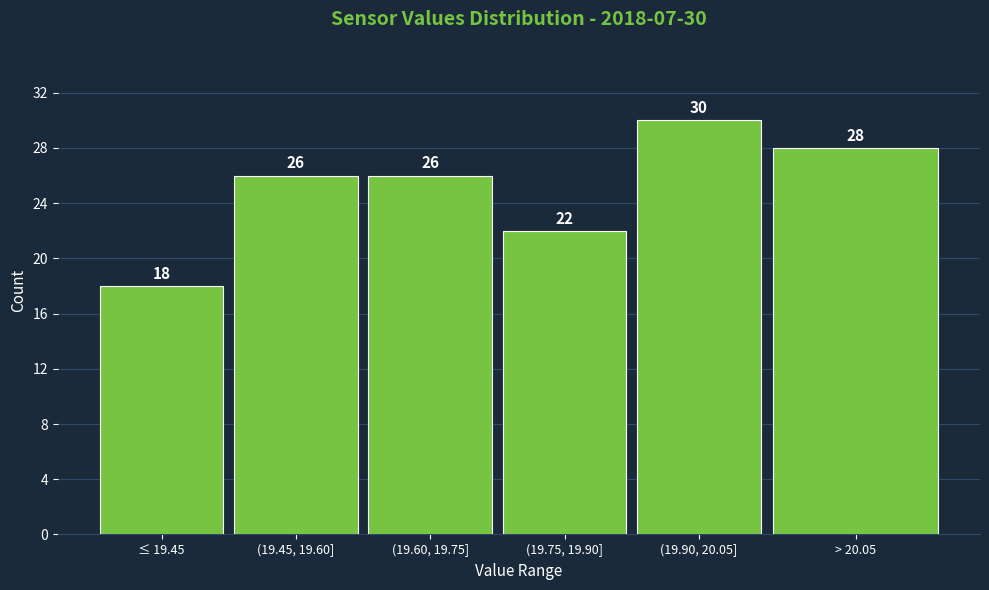

Reading left to right, transcribe all the data shown in this chart.

18	26	26	22	30	28